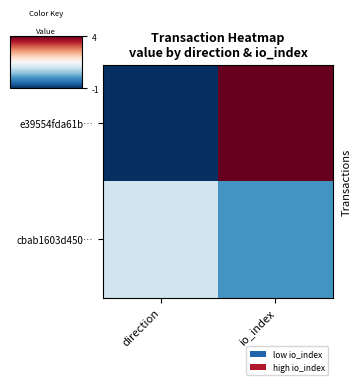

Which series changed the most between direction and io_index?

e39554fda61b…